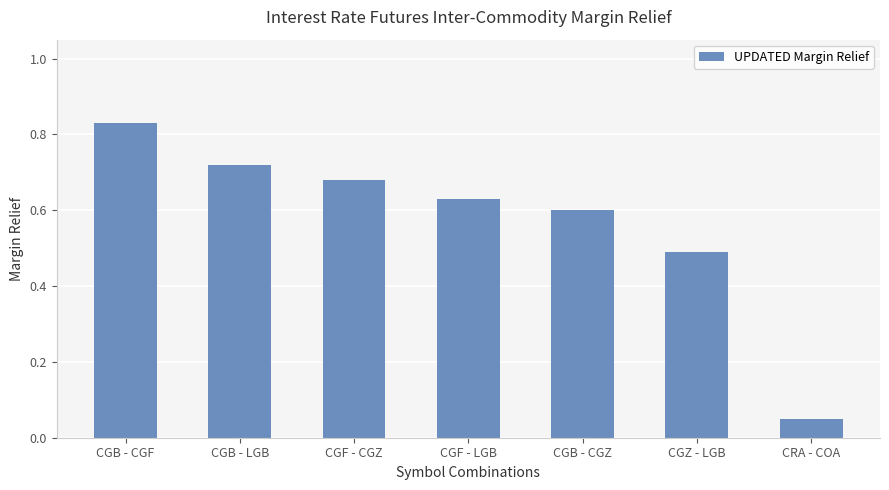

Does the chart contain any negative values?

No